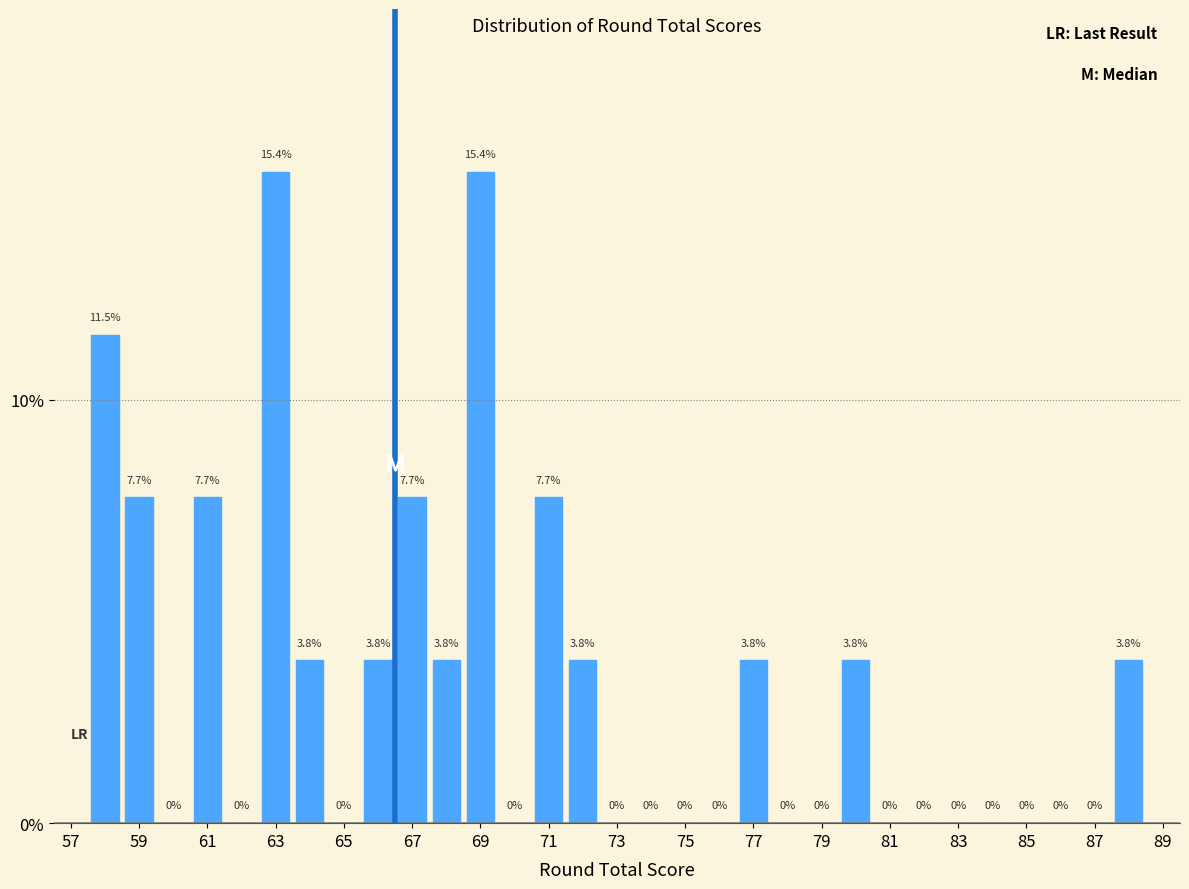

Reading left to right, list every bar in this chart as the range it spans on the x-axis followed by its height. The bar edges are not printed on the chart, so give them approximately, as read against the axis.

57.5 to 58.5: 11.5
58.5 to 59.5: 7.7
59.5 to 60.5: 0.0
60.5 to 61.5: 7.7
61.5 to 62.5: 0.0
62.5 to 63.5: 15.4
63.5 to 64.5: 3.8
64.5 to 65.5: 0.0
65.5 to 66.5: 3.8
66.5 to 67.5: 7.7
67.5 to 68.5: 3.8
68.5 to 69.5: 15.4
69.5 to 70.5: 0.0
70.5 to 71.5: 7.7
71.5 to 72.5: 3.8
72.5 to 73.5: 0.0
73.5 to 74.5: 0.0
74.5 to 75.5: 0.0
75.5 to 76.5: 0.0
76.5 to 77.5: 3.8
77.5 to 78.5: 0.0
78.5 to 79.5: 0.0
79.5 to 80.5: 3.8
80.5 to 81.5: 0.0
81.5 to 82.5: 0.0
82.5 to 83.5: 0.0
83.5 to 84.5: 0.0
84.5 to 85.5: 0.0
85.5 to 86.5: 0.0
86.5 to 87.5: 0.0
87.5 to 88.5: 3.8